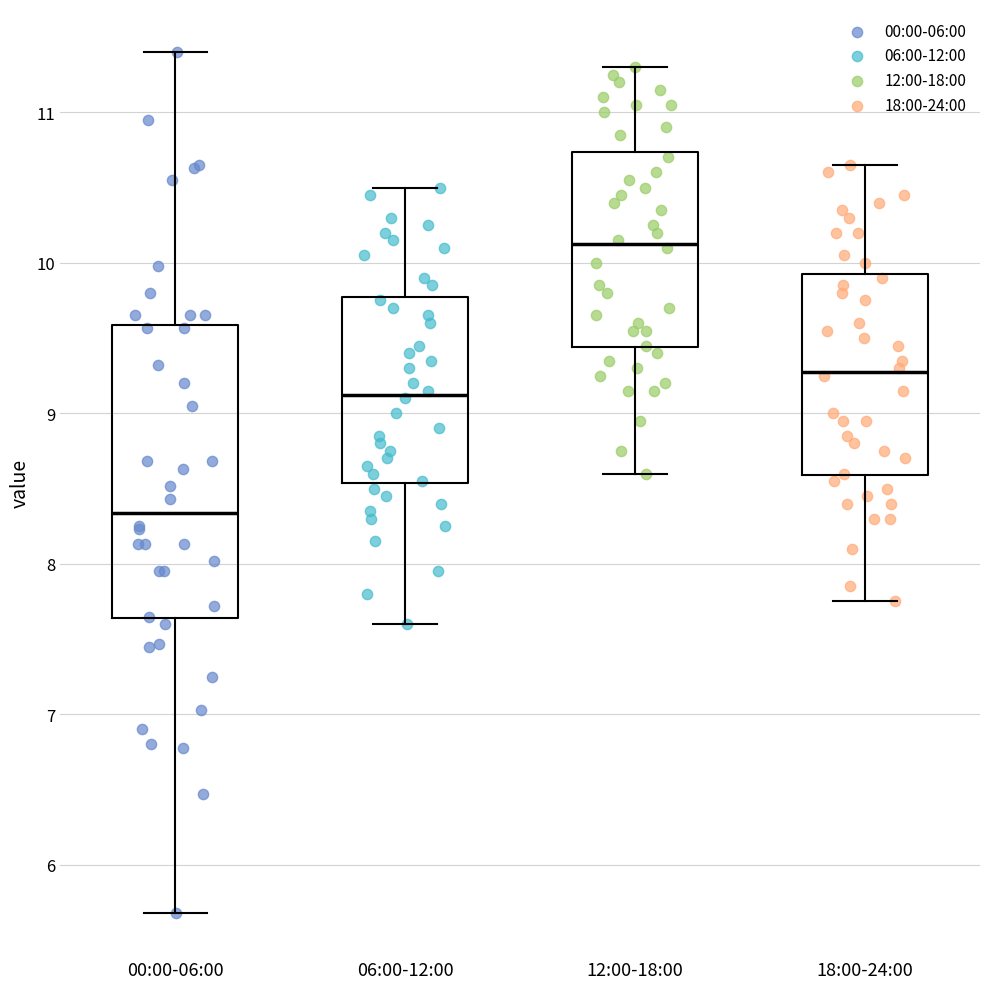

Which box's median line is the highest?

12:00-18:00